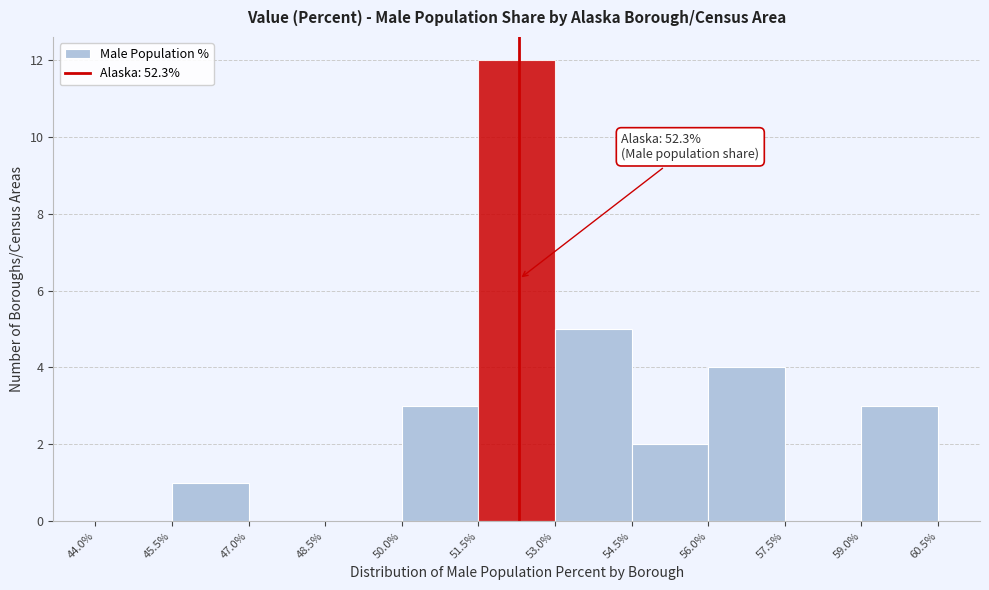

Over which range of the x-axis is the bar tallest?

51.5% to 53.0%